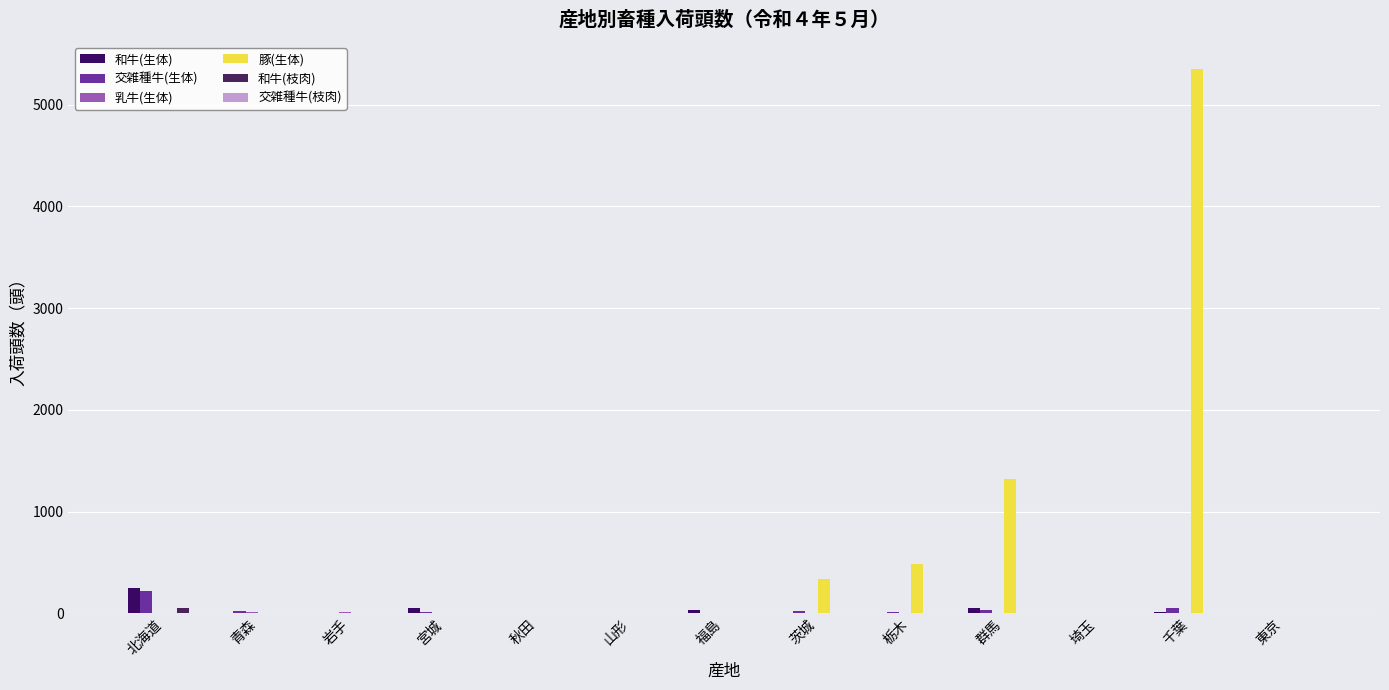

Reading right to left, transcribe all the data shown in this chart.

和牛(生体): 1	15	0	55	0	3	36	0	0	48	0	6	251
交雑種牛(生体): 0	48	0	30	12	24	0	0	0	14	0	18	223
乳牛(生体): 2	0	0	0	0	0	0	0	3	0	8	12	7
豚(生体): 0	5350	0	1323	481	336	0	0	0	0	0	0	0
和牛(枝肉): 0	1	1	0	2	3	0	0	0	0	3	2	55
交雑種牛(枝肉): 0	1	0	0	0	0	0	0	0	0	0	0	0